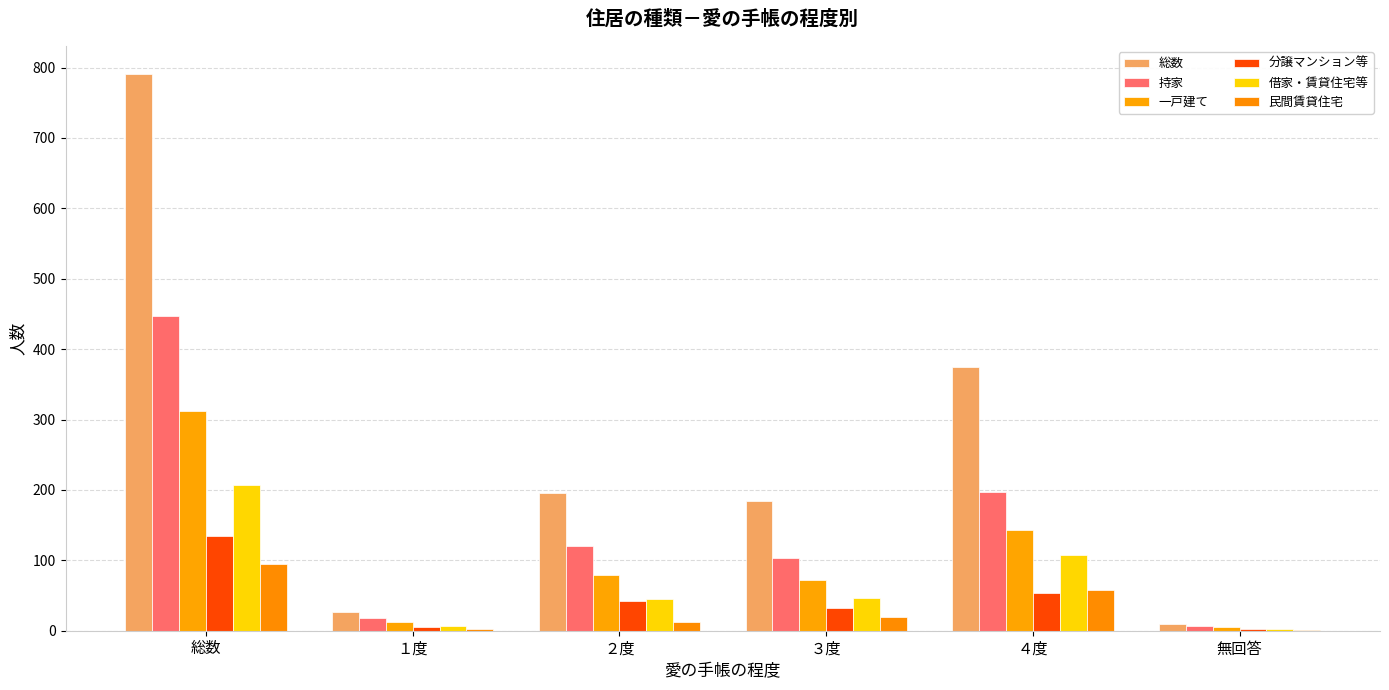

Does the chart contain stacked bars?

No